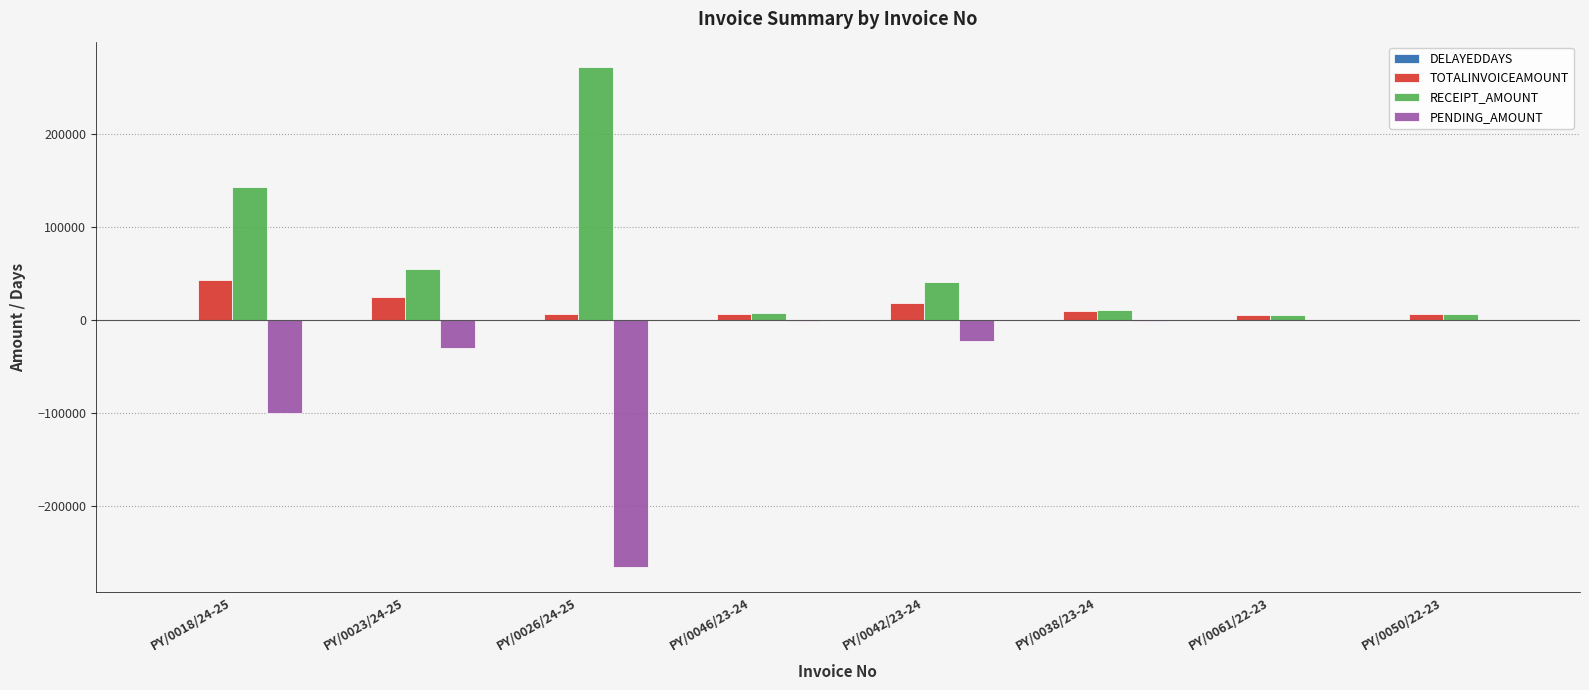

Which series has the largest total across all categories?

RECEIPT_AMOUNT